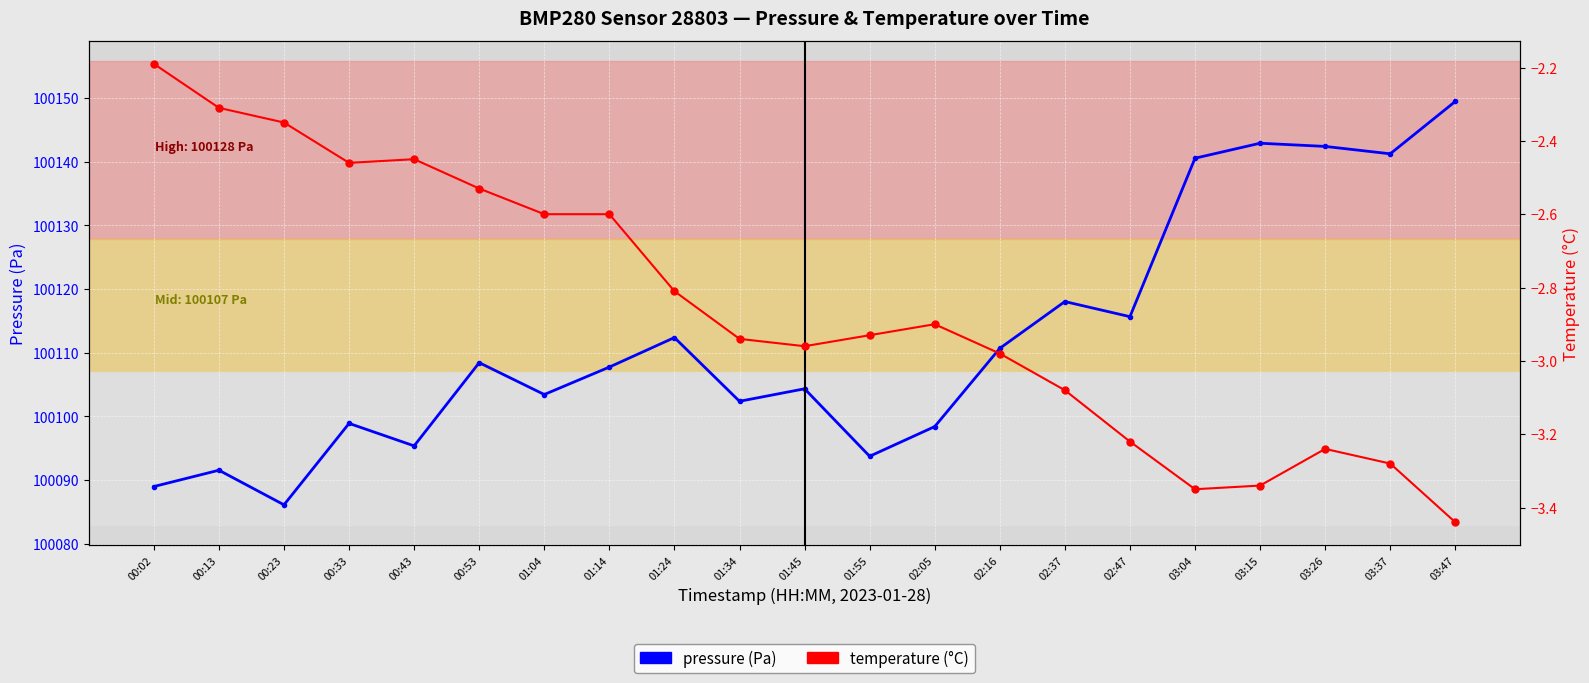

What is the total value across all series at 00:43?

100092.9